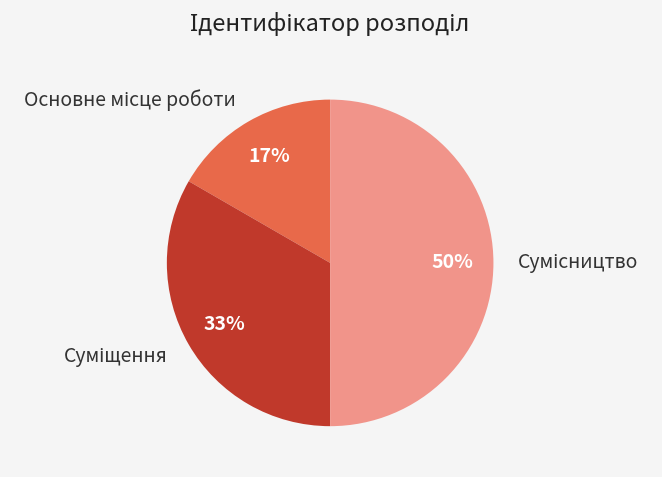

To the nearest percent, what is the average slice percentage?

33%